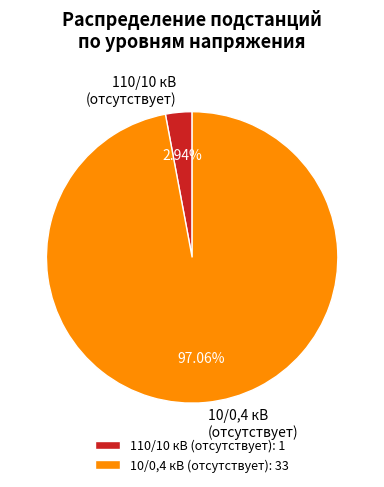

Count the number of slices in the pie.

2